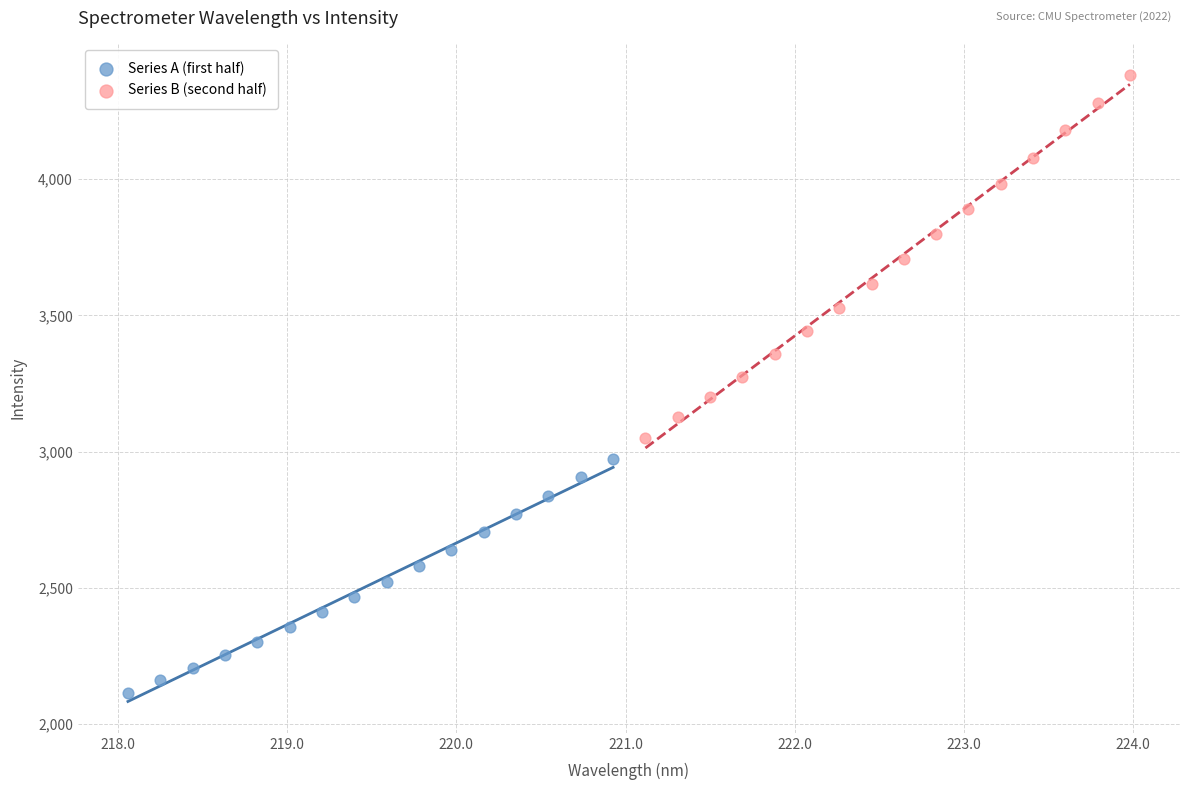

Which series contains the lowest Y value?

Series A (first half)